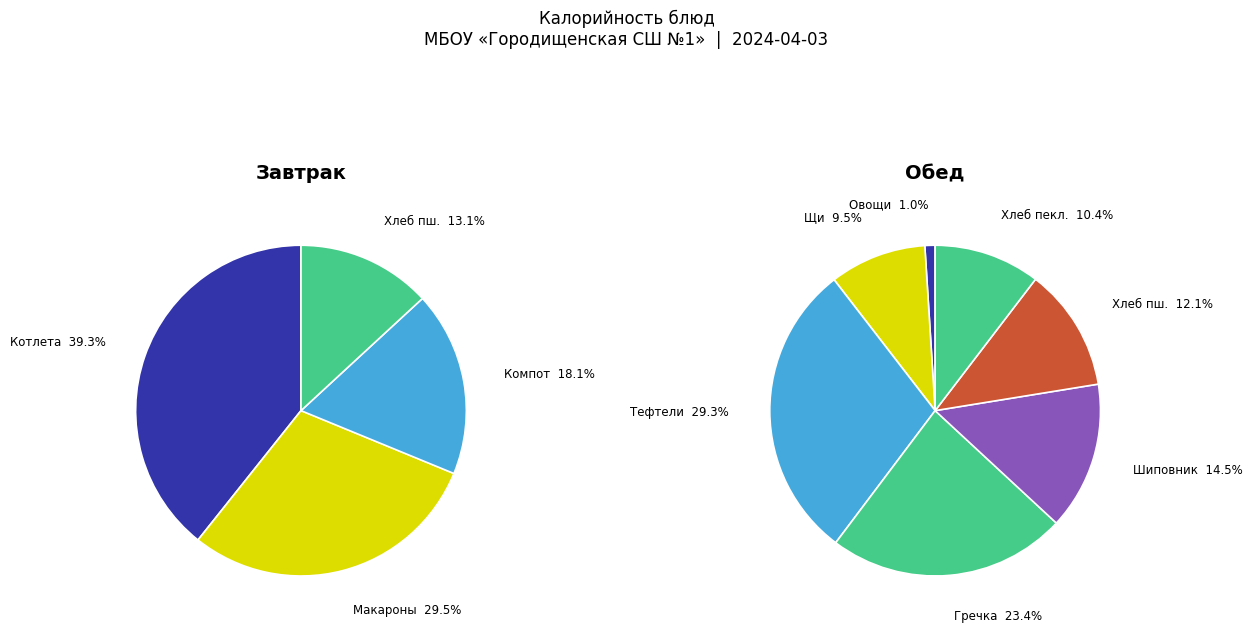

Does any single category account for the majority?

No